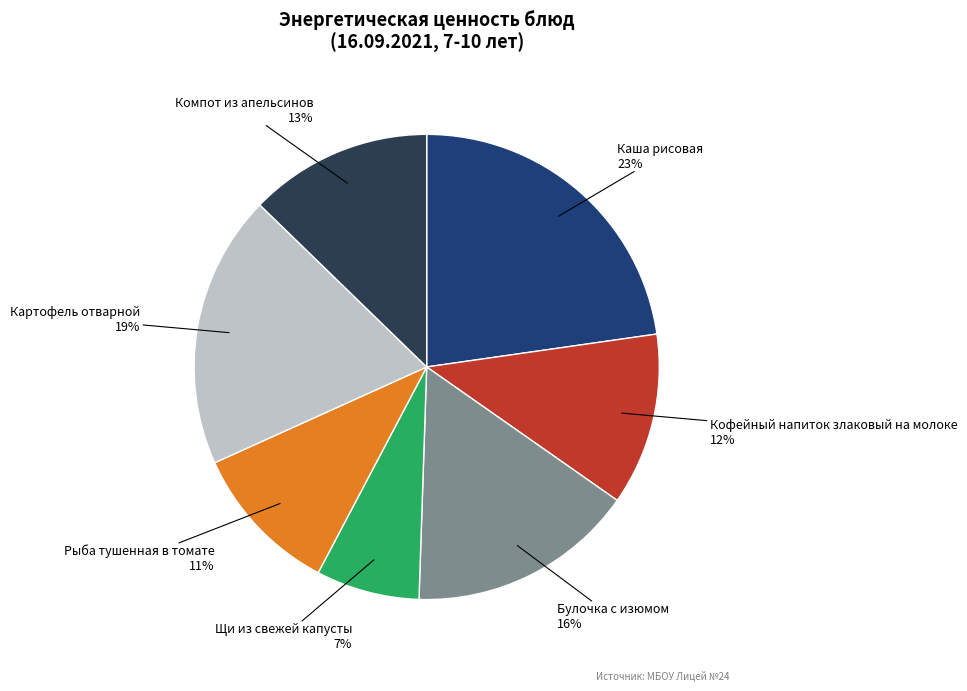

Count the number of slices in the pie.

7